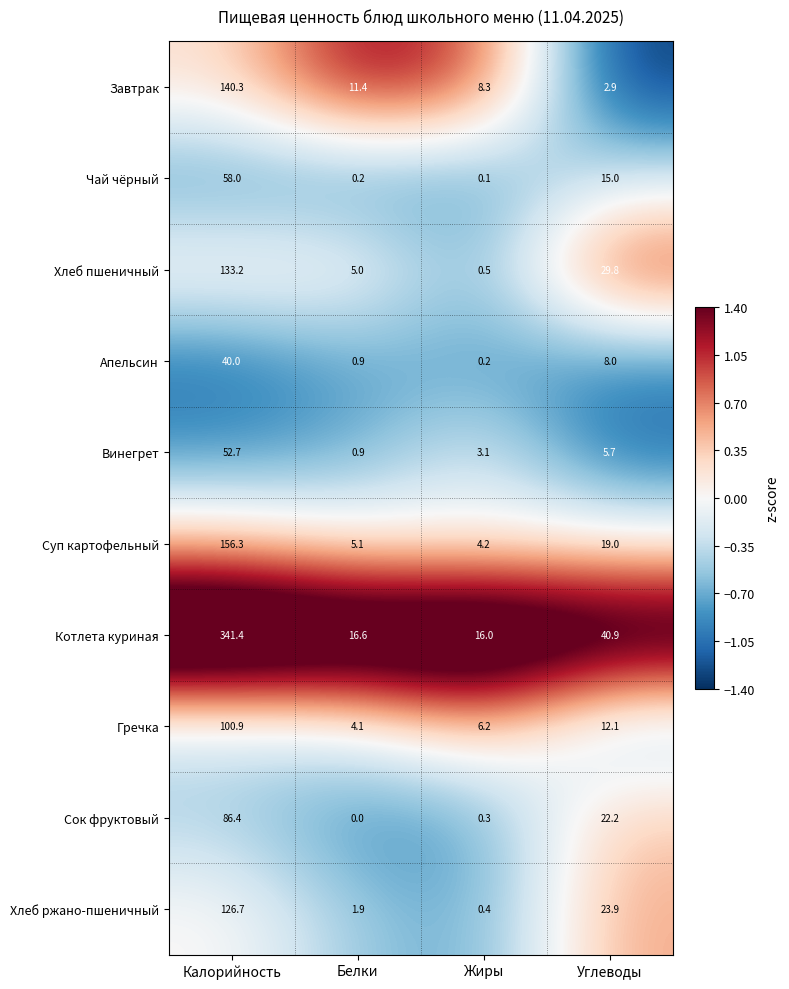

What is the difference between the second highest and minimum values in the Хлеб пшеничный series?

29.3